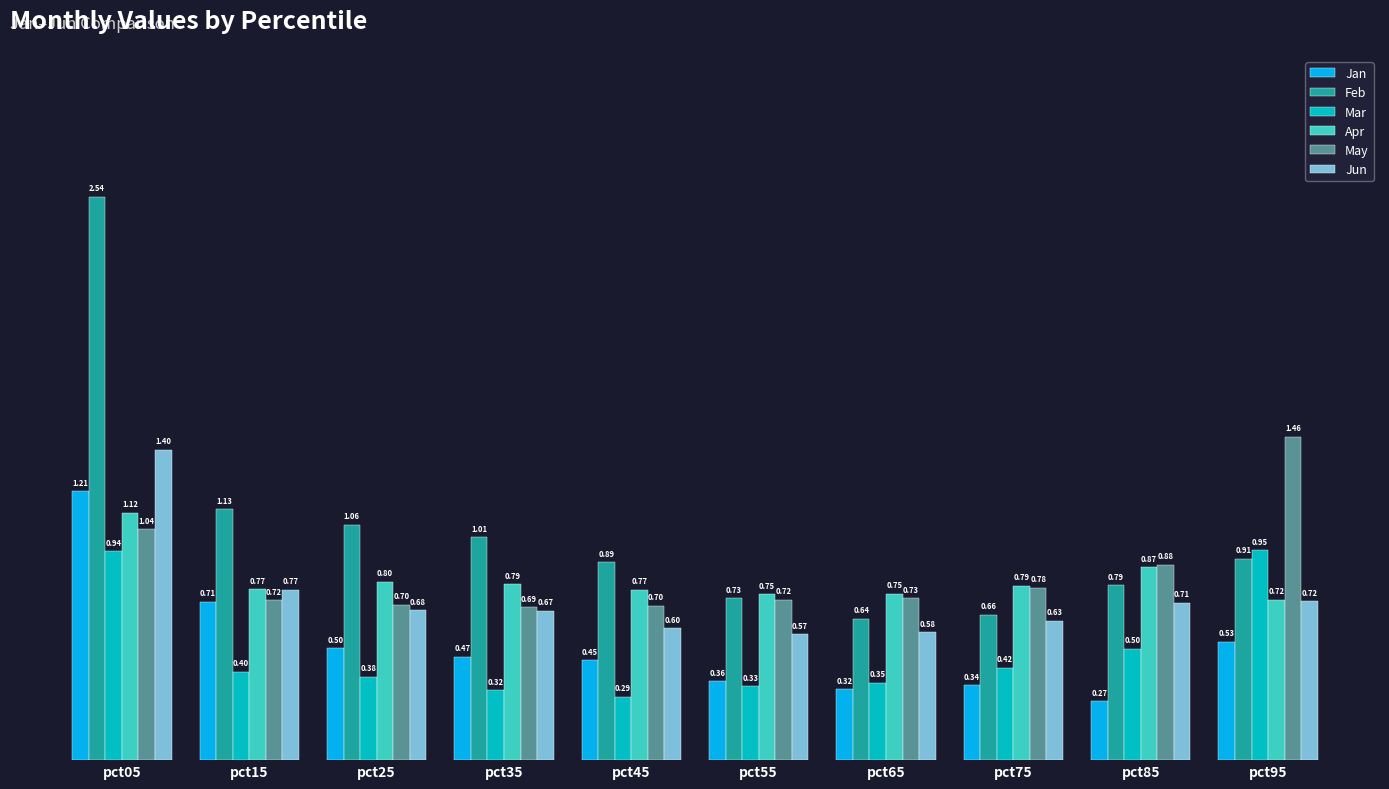

At which category is the sum across all series the highest?

pct05